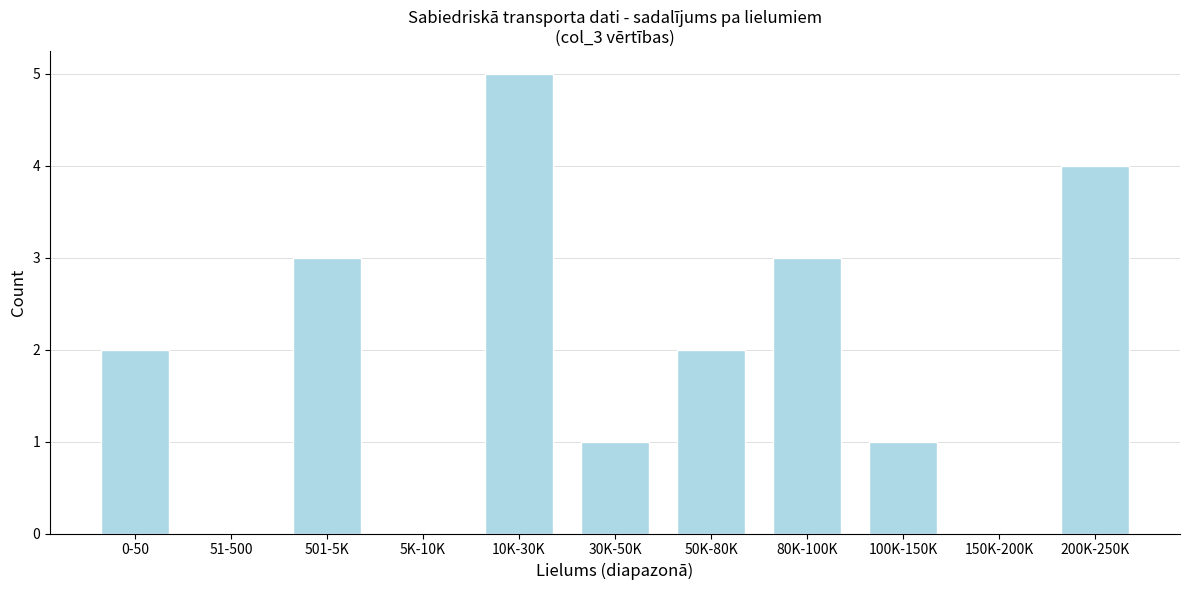

Reading left to right, list all the values displayed in this chart.

0-50=2	51-500=0	501-5K=3	5K-10K=0	10K-30K=5	30K-50K=1	50K-80K=2	80K-100K=3	100K-150K=1	150K-200K=0	200K-250K=4